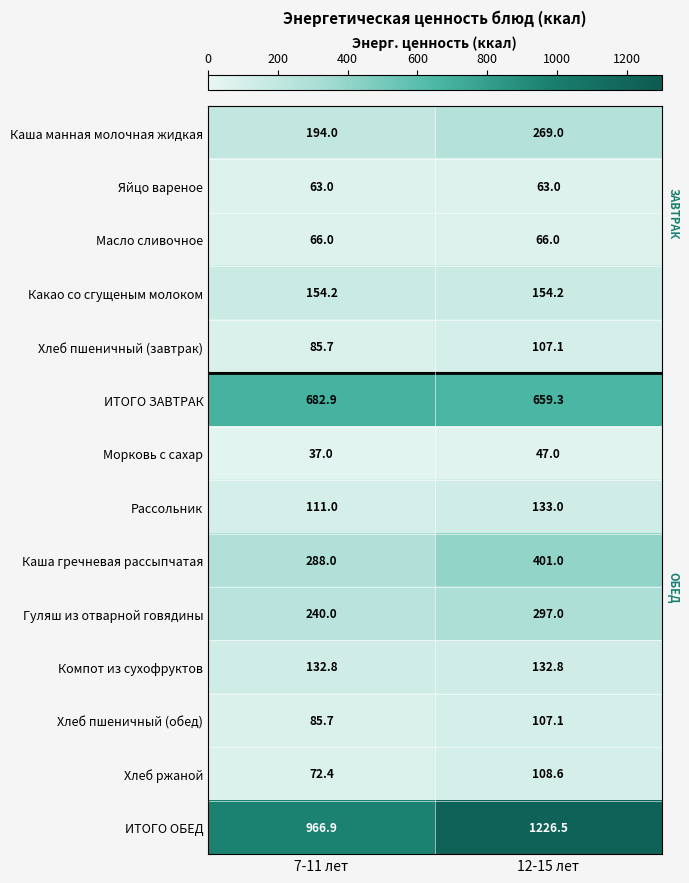

Which series has the widest spread of values?

ИТОГО ОБЕД